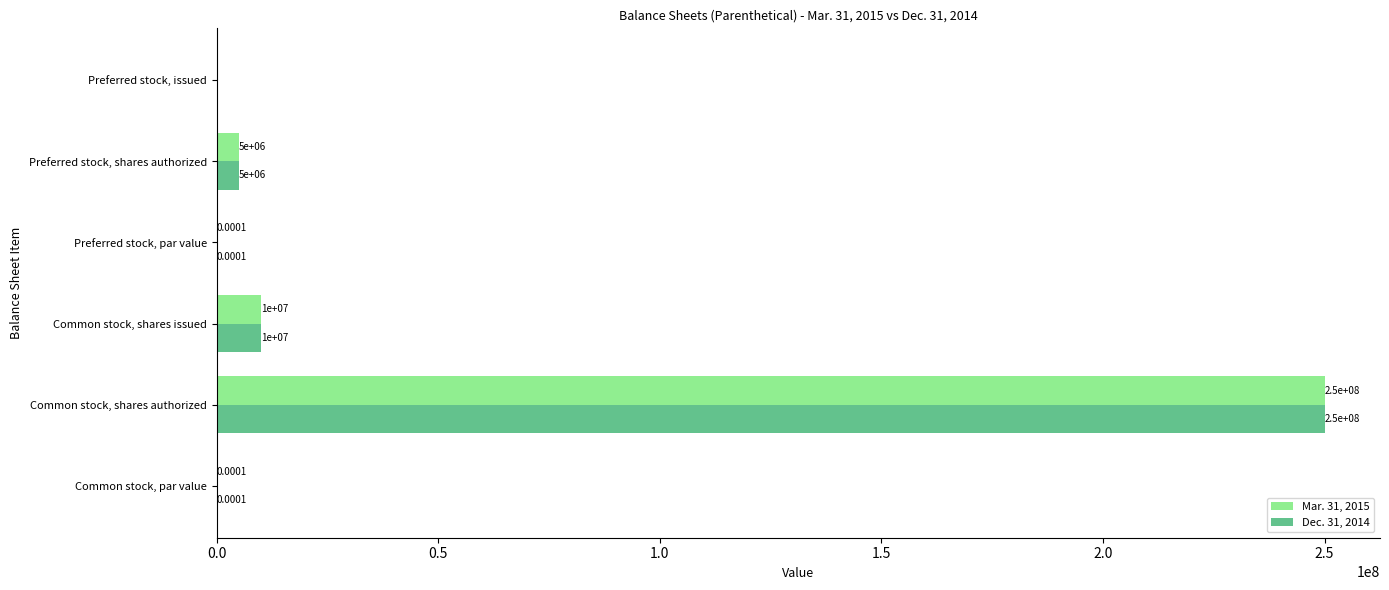

At which category is the sum across all series the highest?

Common stock, shares authorized